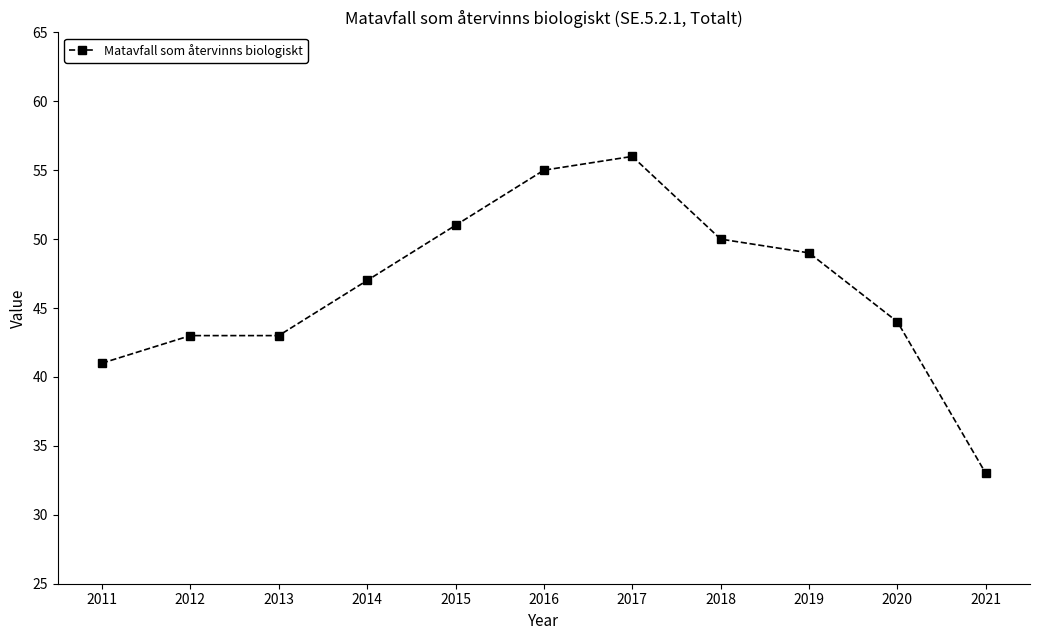

The chart shows a value of 26 at 2019. True or false?

False